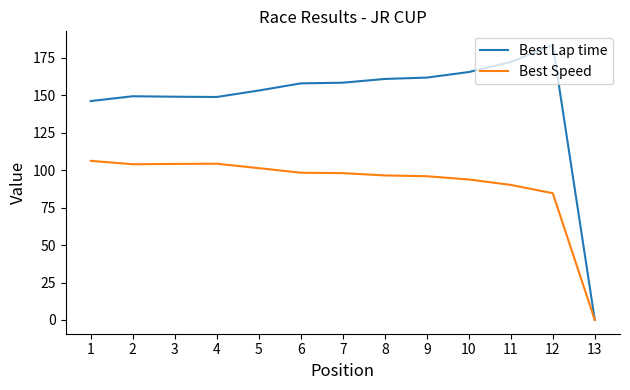

The Best Lap time series shows 158.3 at 7. True or false?

True